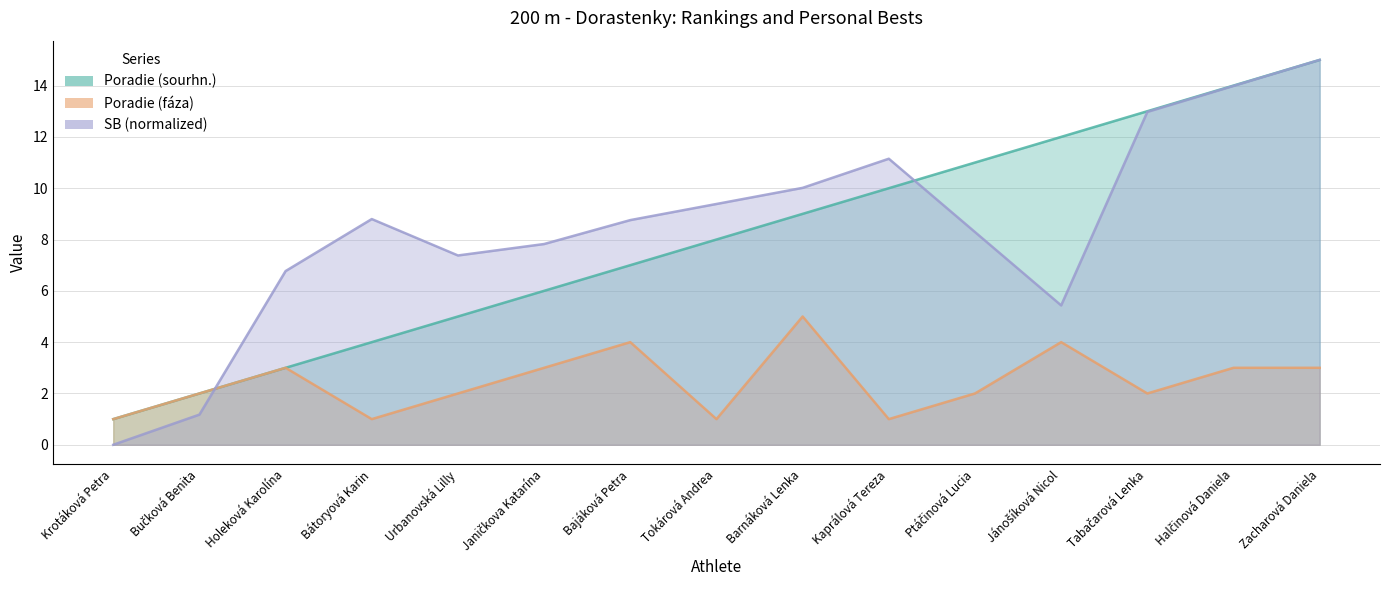

Does the chart have visible grid lines?

Yes